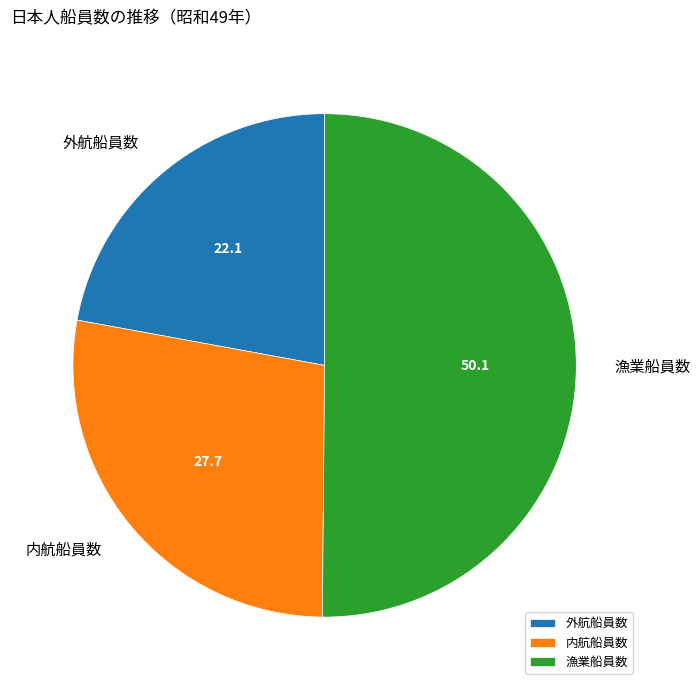

Which category has the smallest portion of the pie?

外航船員数